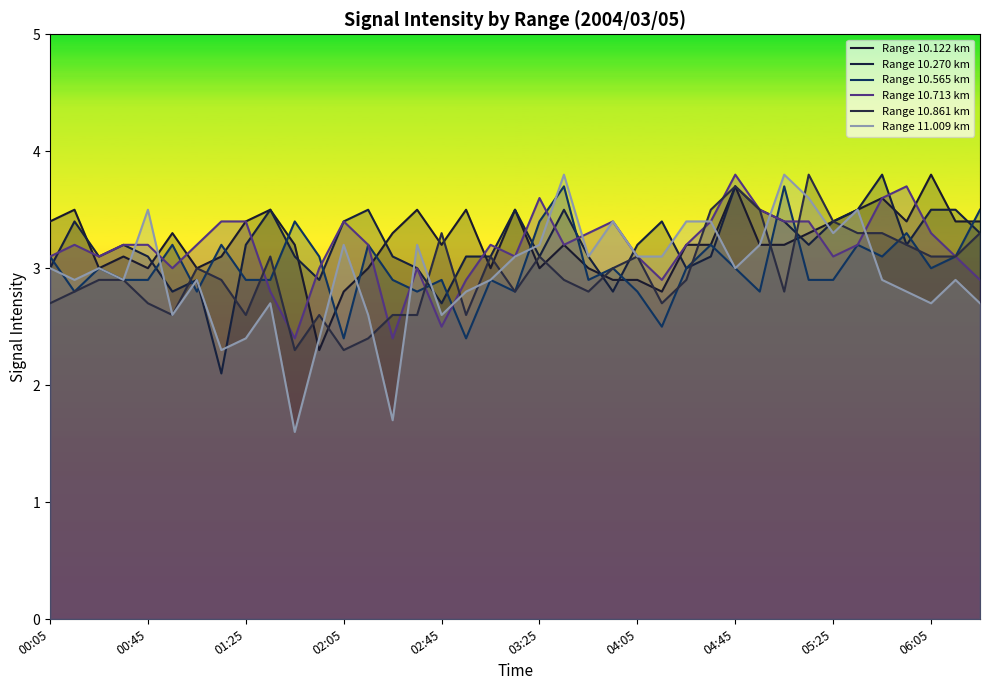

What is the highest value of the Range 10.861 km series?

3.8